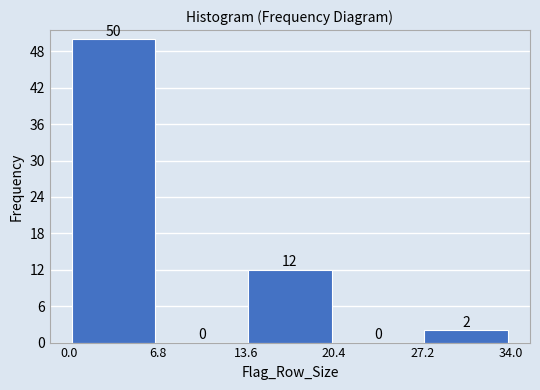

Reading left to right, list every bar in this chart as the range it spans on the x-axis followed by its height.

0.0 to 6.8: 50
6.8 to 13.6: 0
13.6 to 20.4: 12
20.4 to 27.2: 0
27.2 to 34.0: 2